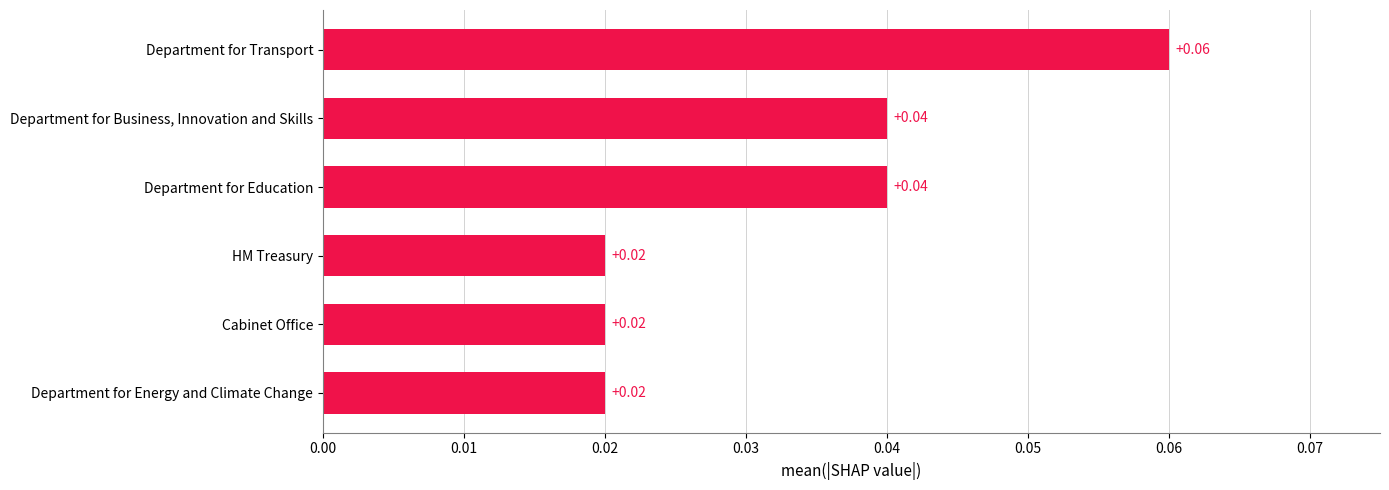

Which label corresponds to the largest value in the chart?

Department for Transport